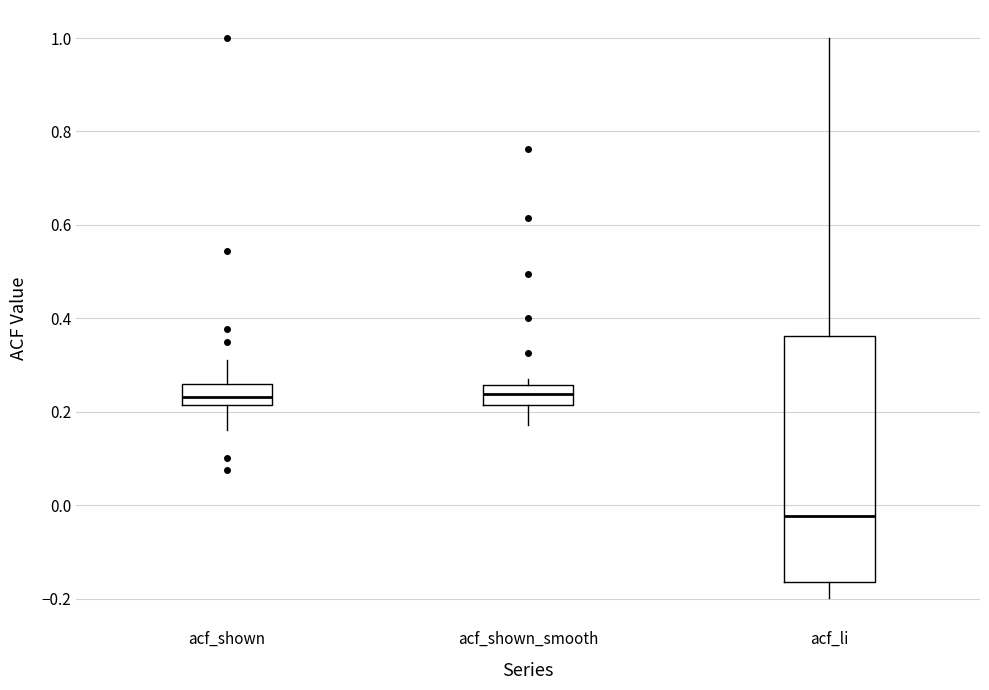

Comparing the boxes themselves (not the whiskers), which one is the tallest?

acf_li